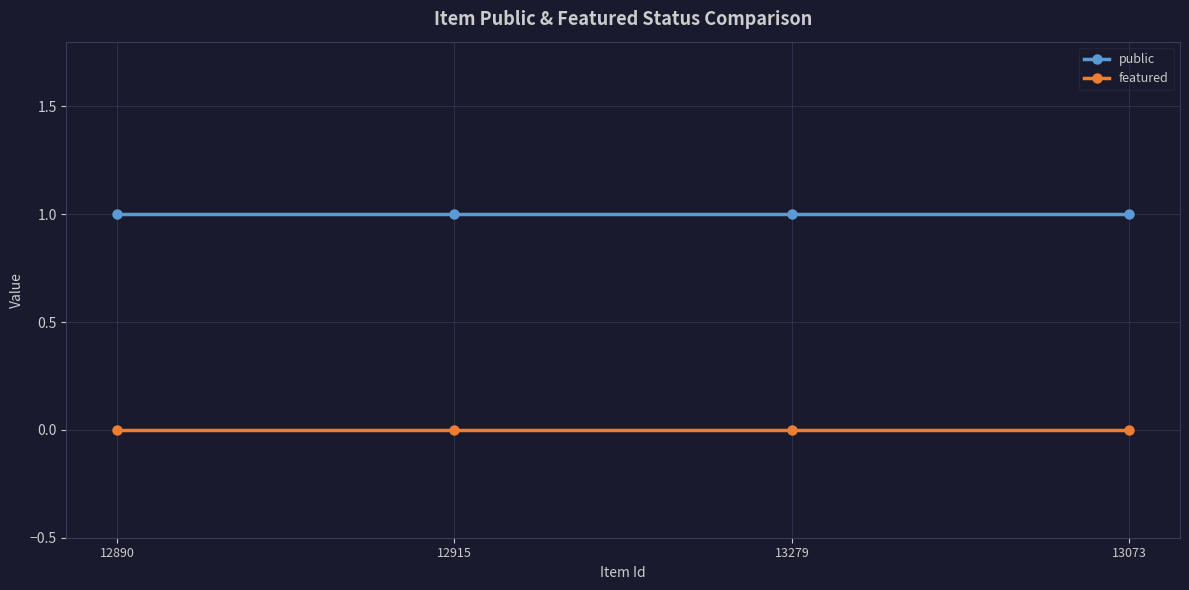

Reading right to left, what are all the values shown in this chart?

public: 13073=1	13279=1	12915=1	12890=1
featured: 13073=0	13279=0	12915=0	12890=0